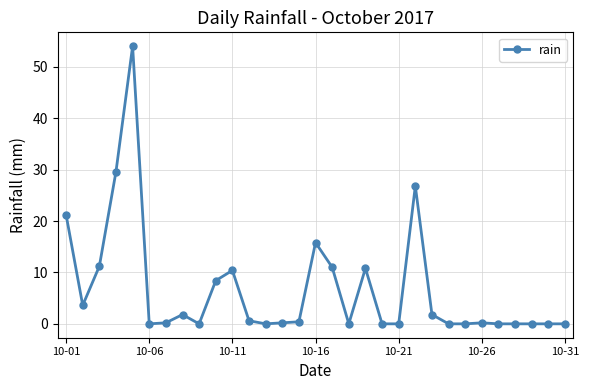

What is the difference between the second highest and second lowest values?

29.6